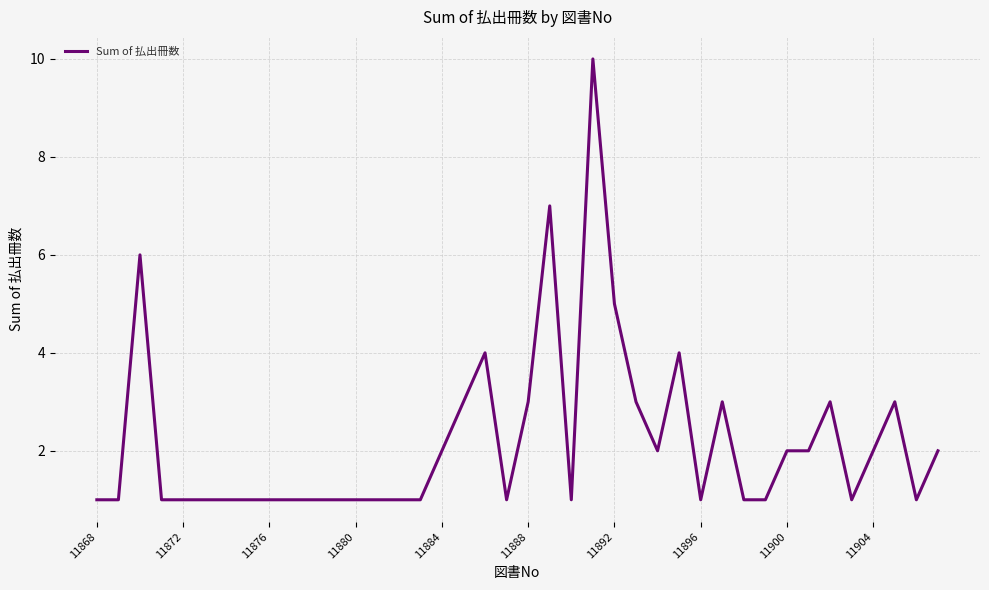

Reading left to right, what are all the values shown in this chart?

1	1	6	1	1	1	1	1	1	1	1	1	1	1	1	1	2	3	4	1	3	7	1	10	5	3	2	4	1	3	1	1	2	2	3	1	2	3	1	2